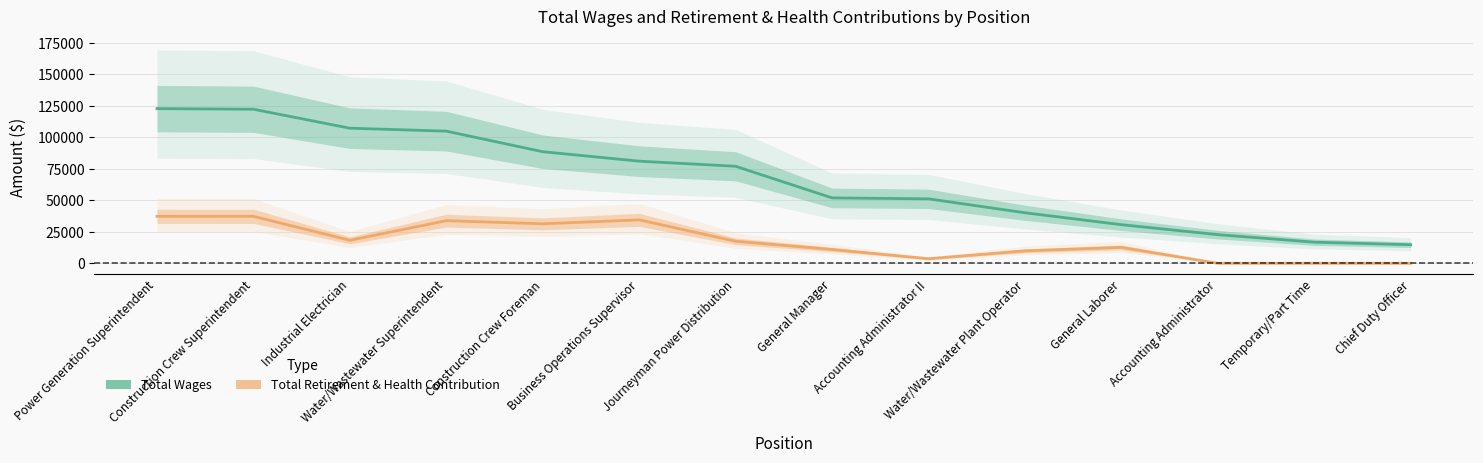

Reading right to left, what are all the values shown in this chart?

Total Wages: Chief Duty Officer=14768	Temporary/Part Time=16797	Accounting Administrator=22762	General Laborer=30672	Water/Wastewater Plant Operator=40126	Accounting Administrator II=51181	General Manager=51923	Journeyman Power Distribution=77010	Business Operations Supervisor=81069	Construction Crew Foreman=88570	Water/Wastewater Superintendent=104890	Industrial Electrician=107225	Construction Crew Superintendent=122277	Power Generation Superintendent=122754
Total Retirement & Health Contribution: Chief Duty Officer=0	Temporary/Part Time=0	Accounting Administrator=0	General Laborer=12654	Water/Wastewater Plant Operator=9914	Accounting Administrator II=3656	General Manager=11000	Journeyman Power Distribution=17524	Business Operations Supervisor=34492	Construction Crew Foreman=31376	Water/Wastewater Superintendent=33851	Industrial Electrician=18302	Construction Crew Superintendent=37294	Power Generation Superintendent=37322